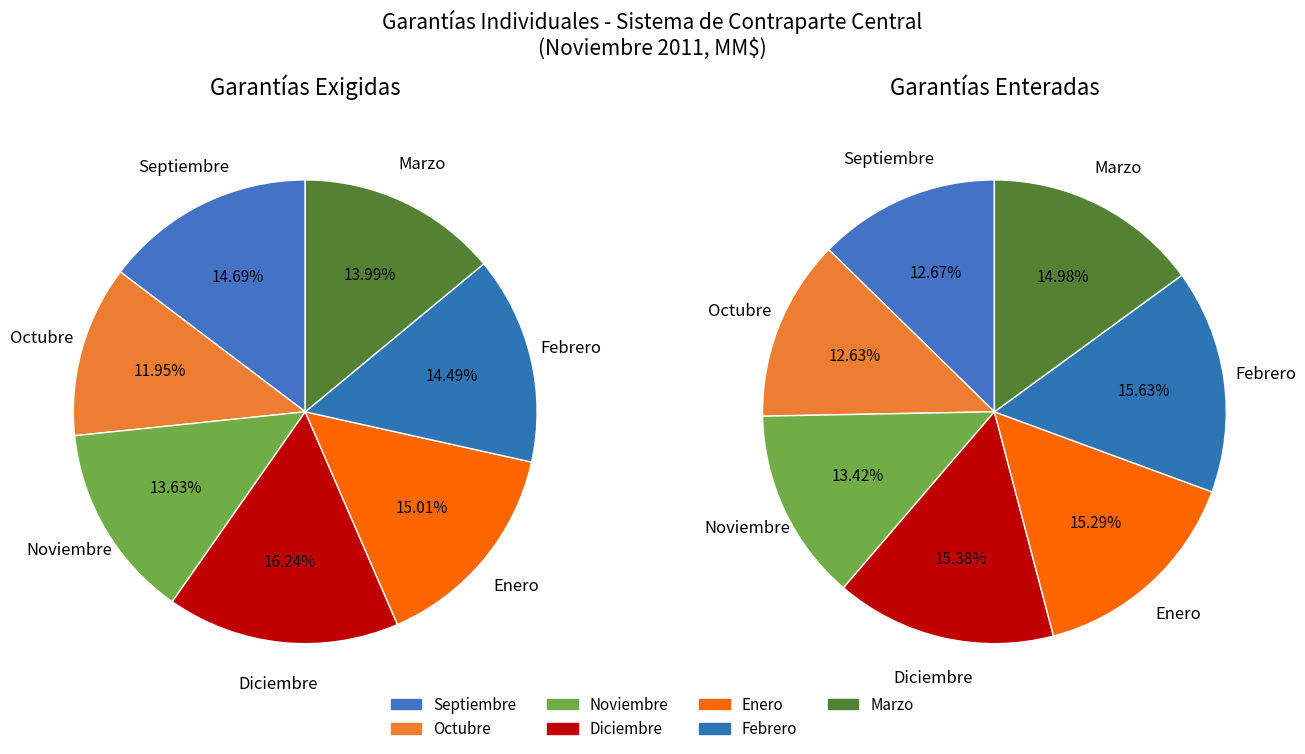

To the nearest percent, what percentage of the pie is Septiembre?

13%